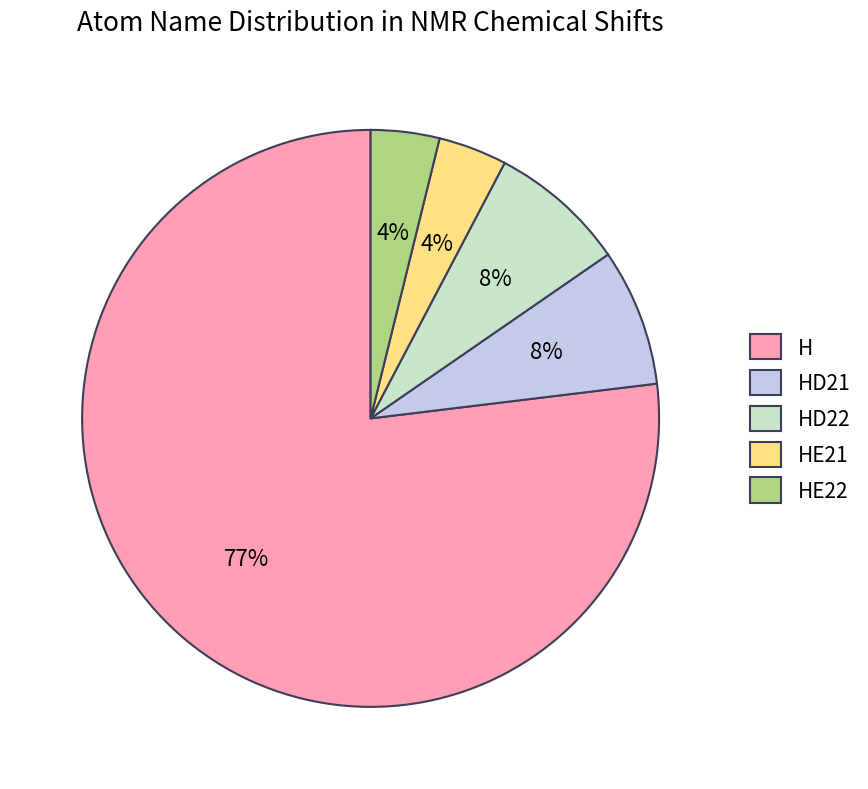

Does H account for over 50% of the chart?

Yes